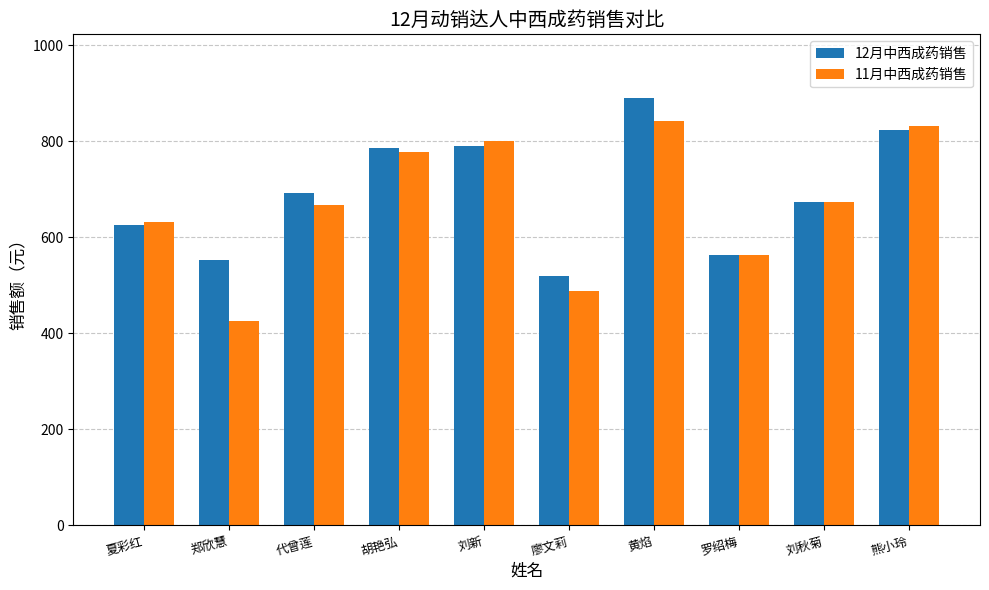

At which category is the sum across all series the highest?

黄焰